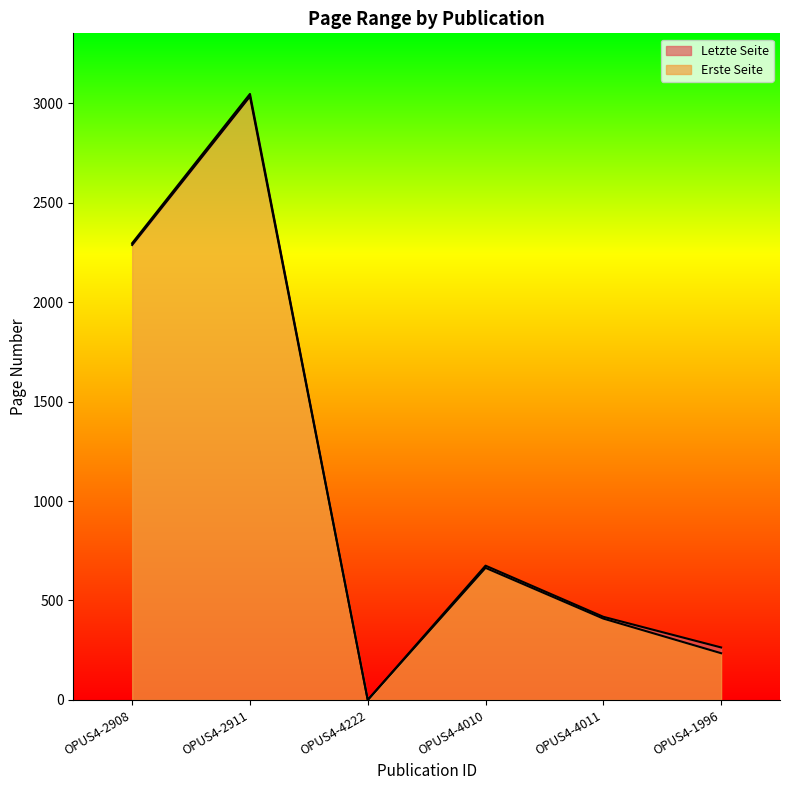

Which has a higher value, OPUS4-4222 or OPUS4-1996?

OPUS4-1996